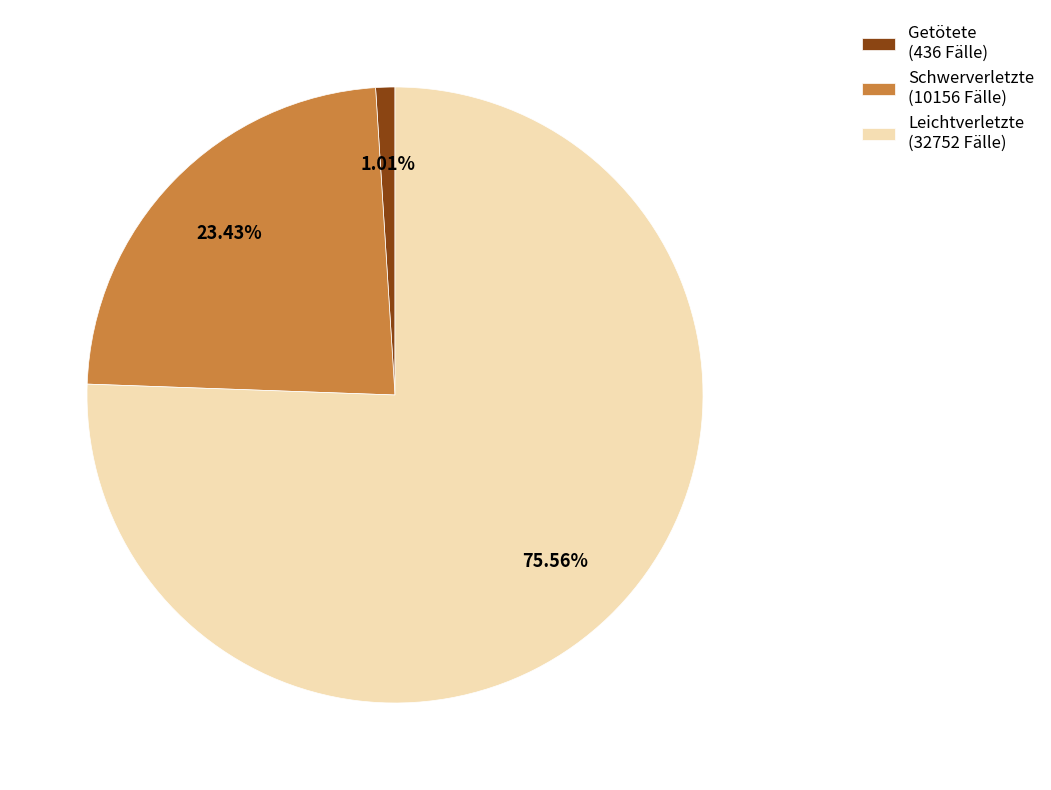

What is the smallest slice in the pie chart?

Getötete (436 Fälle)